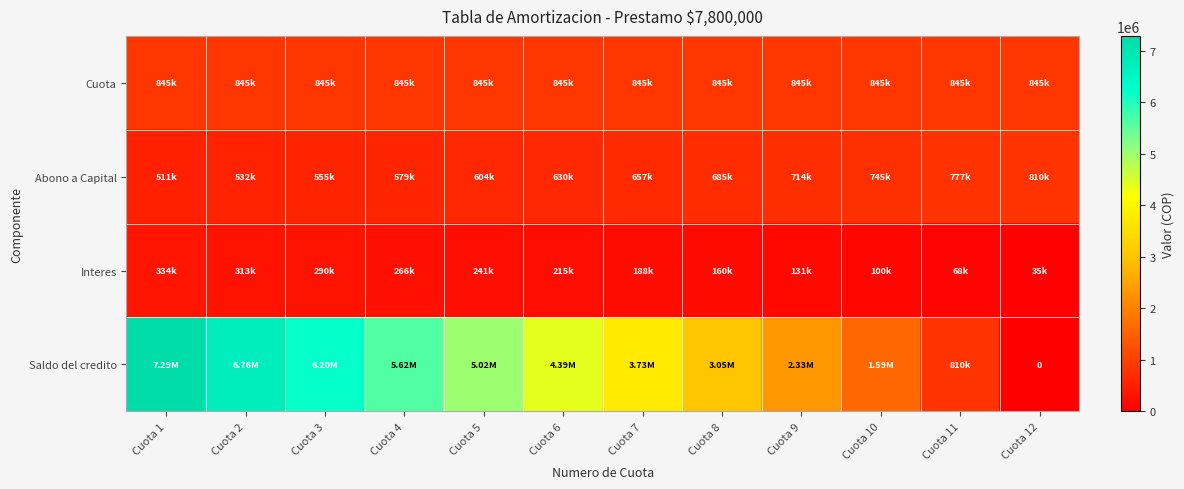

At how many categories does at least one series exceed 2582218?

8